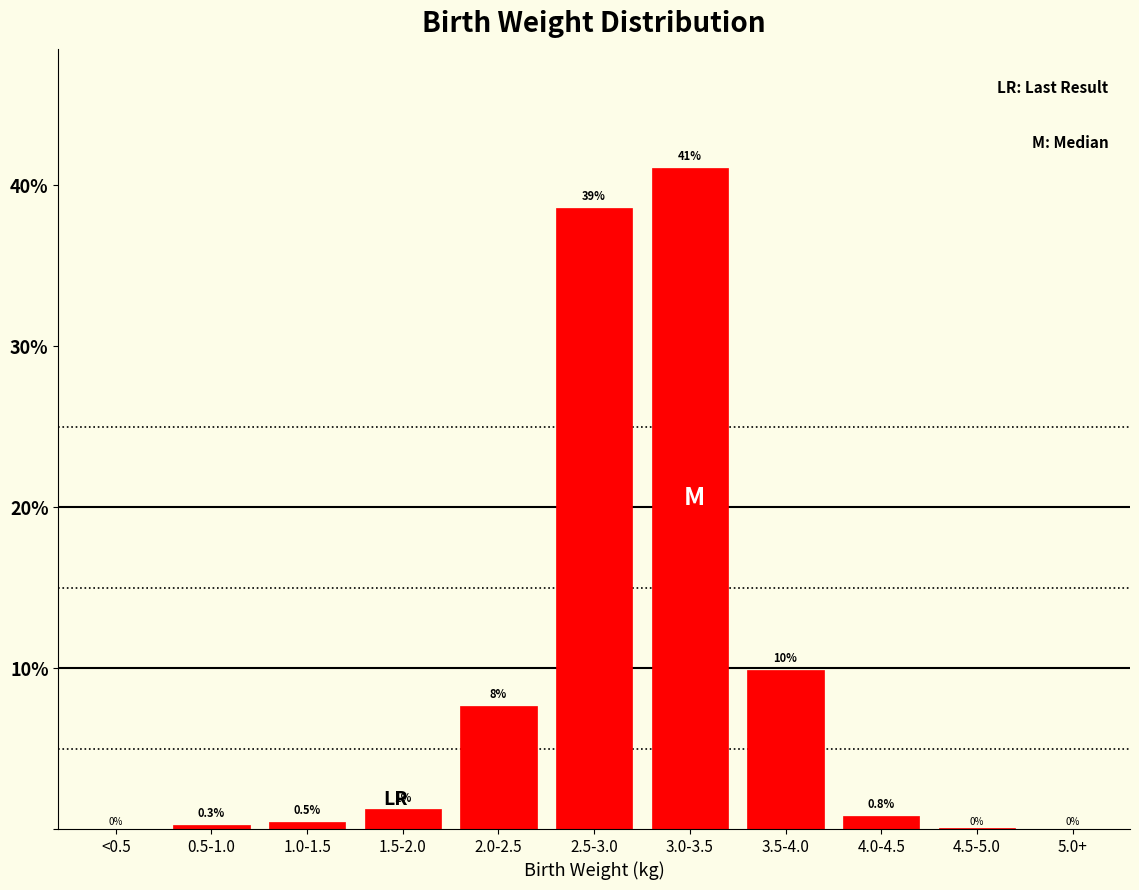

The value at 2.5-3.0 is 38.6. True or false?

True